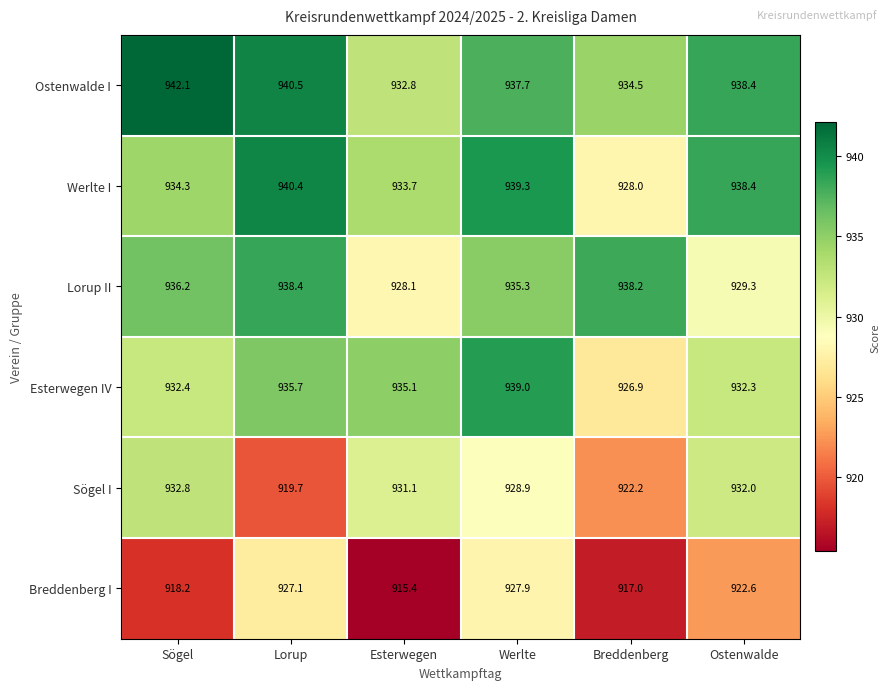

Read the Werlte I value at Ostenwalde.

938.4